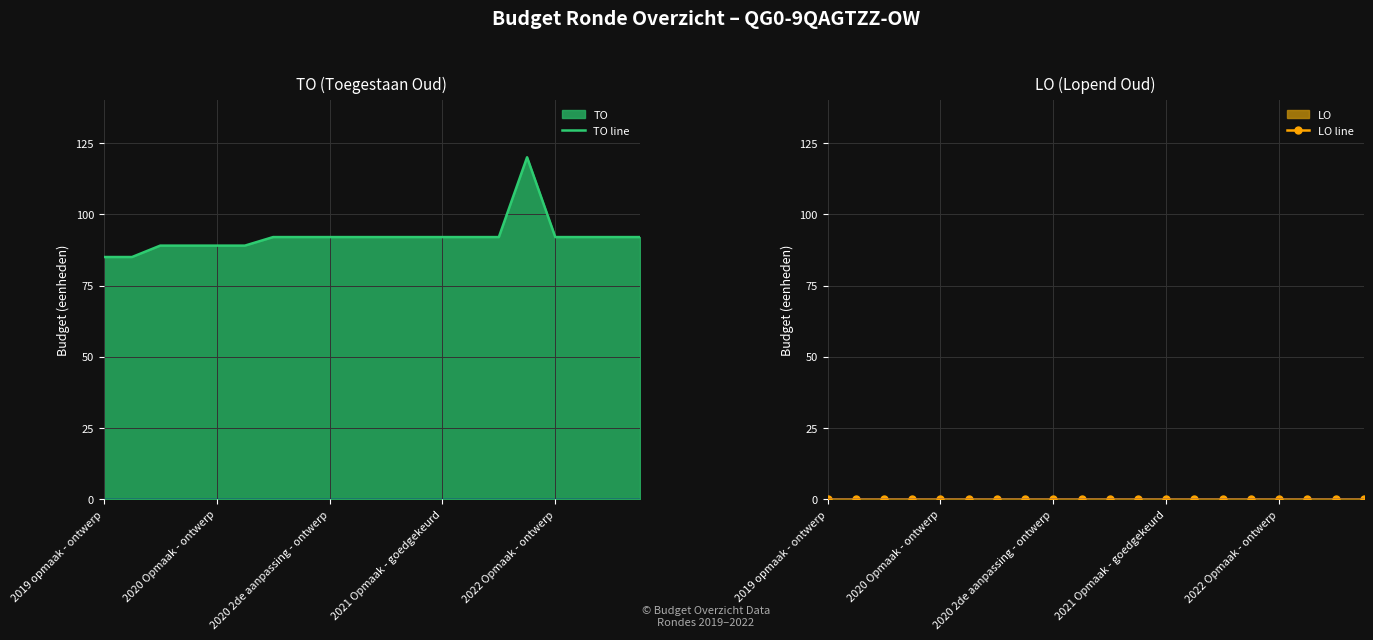

At which category is the sum across all series the highest?

15